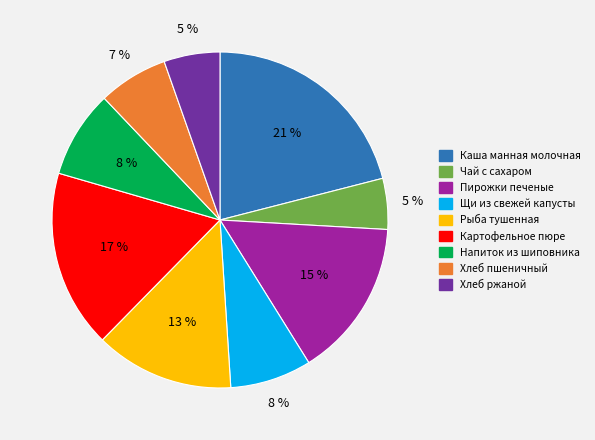

Is the sum of Напиток из шиповника and Хлеб пшеничный greater than half?

No